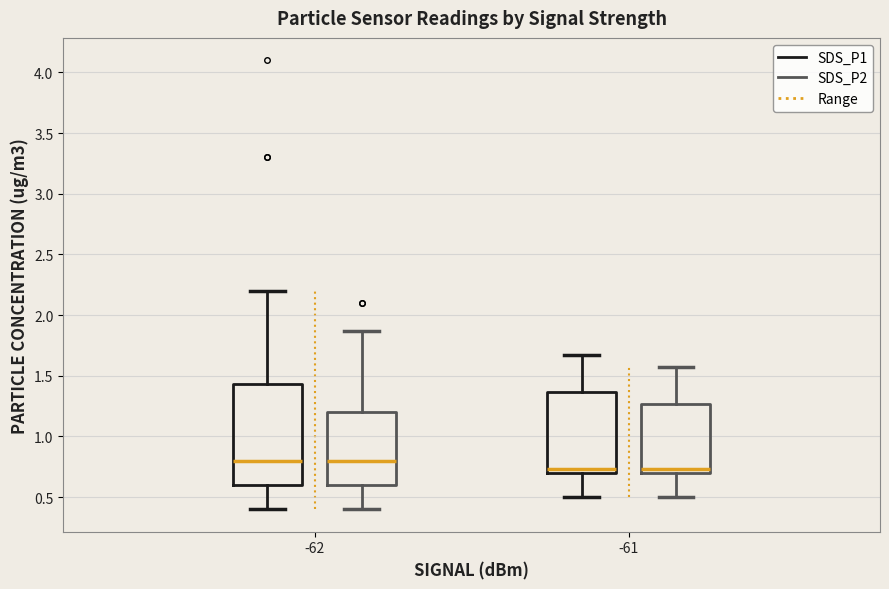

Reading left to right, read every box against the y-axis: the position of its median line, the range the box covers, and the ends of its whiskers. The values are not printed on the chart, so give them approximately, as read against the axis.

-62 (SDS_P1): median 0.80, box 0.60 to 1.45, whiskers 0.40 to 2.20
-62 (SDS_P2): median 0.80, box 0.60 to 1.20, whiskers 0.40 to 1.85
-61 (SDS_P1): median 0.75, box 0.70 to 1.35, whiskers 0.50 to 1.65
-61 (SDS_P2): median 0.75, box 0.70 to 1.25, whiskers 0.50 to 1.55